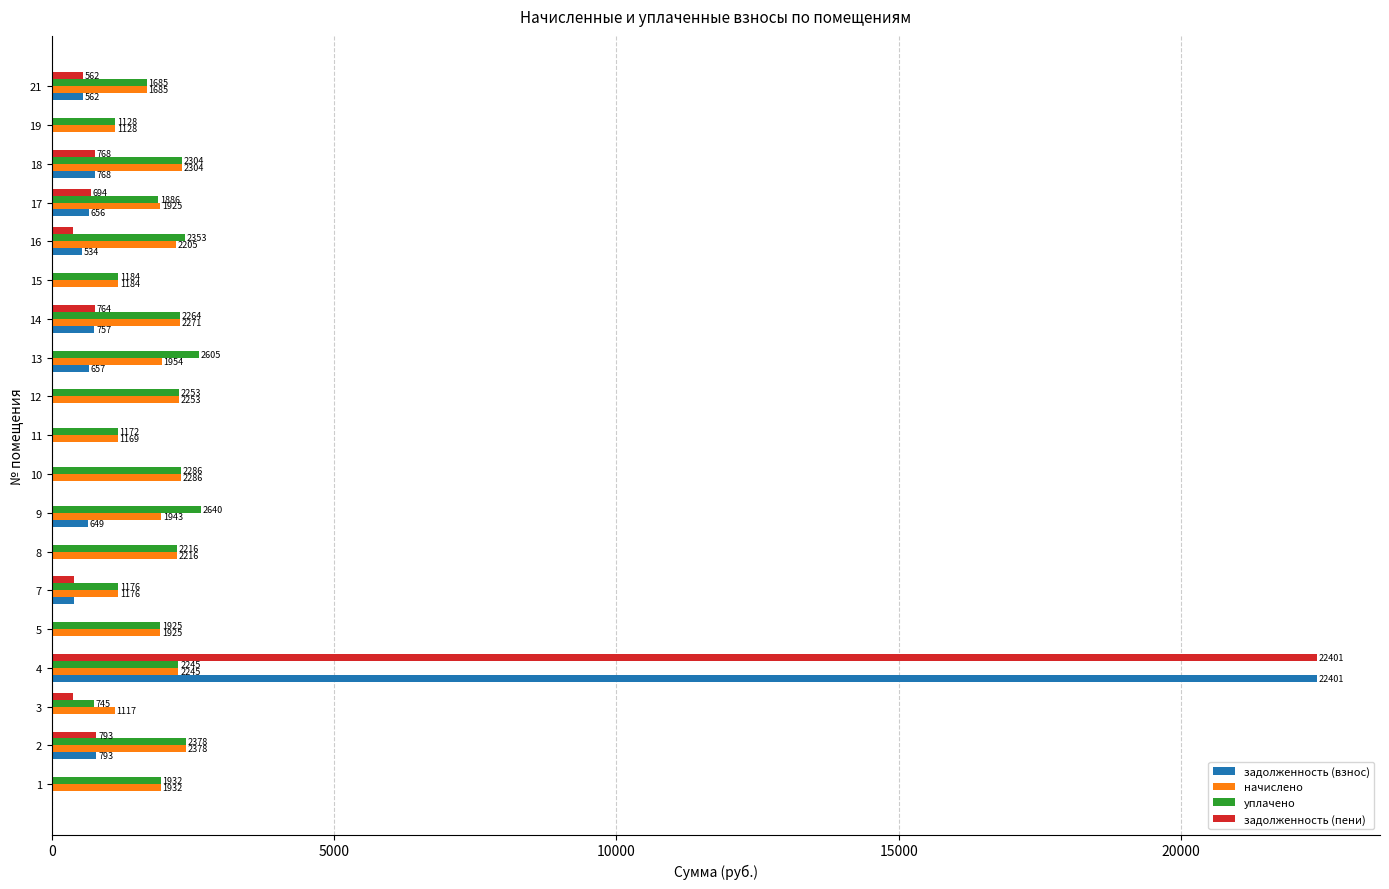

Read the уплачено value at 13.

2605.5